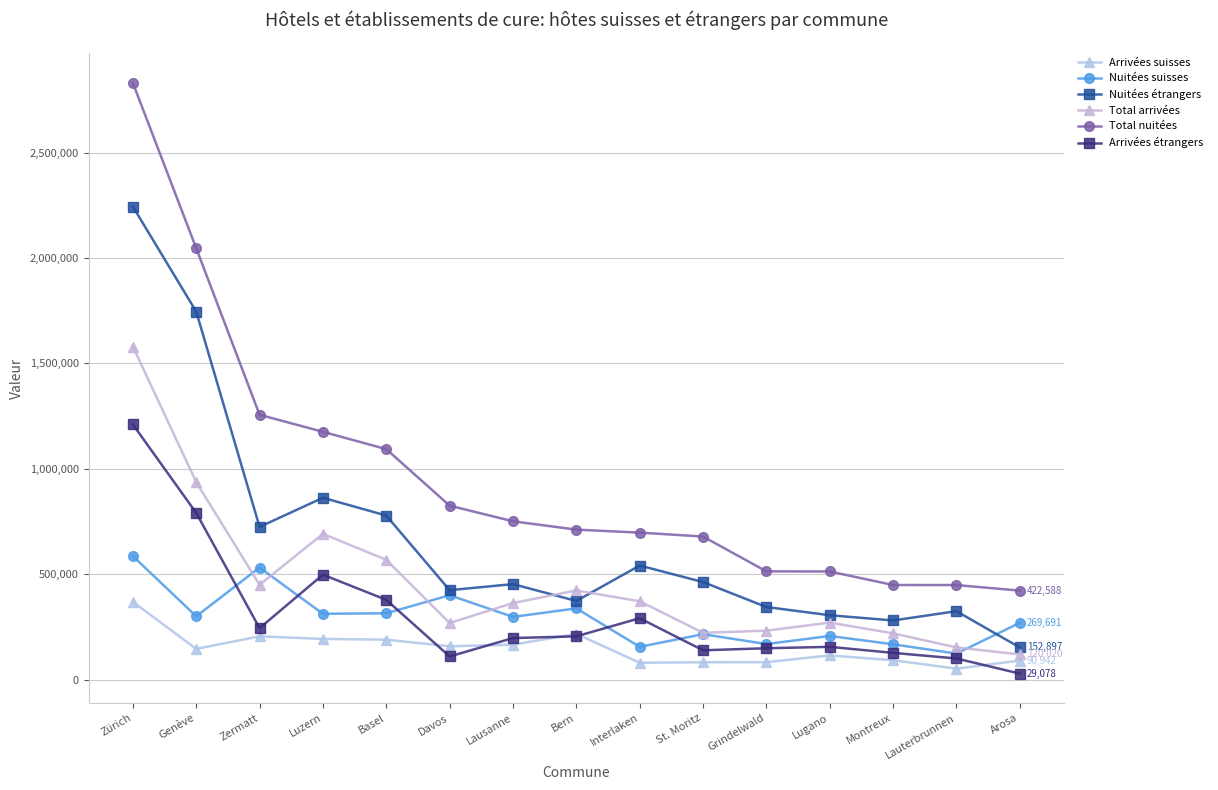

True or false: Total arrivées and Arrivées suisses intersect in this chart.

False